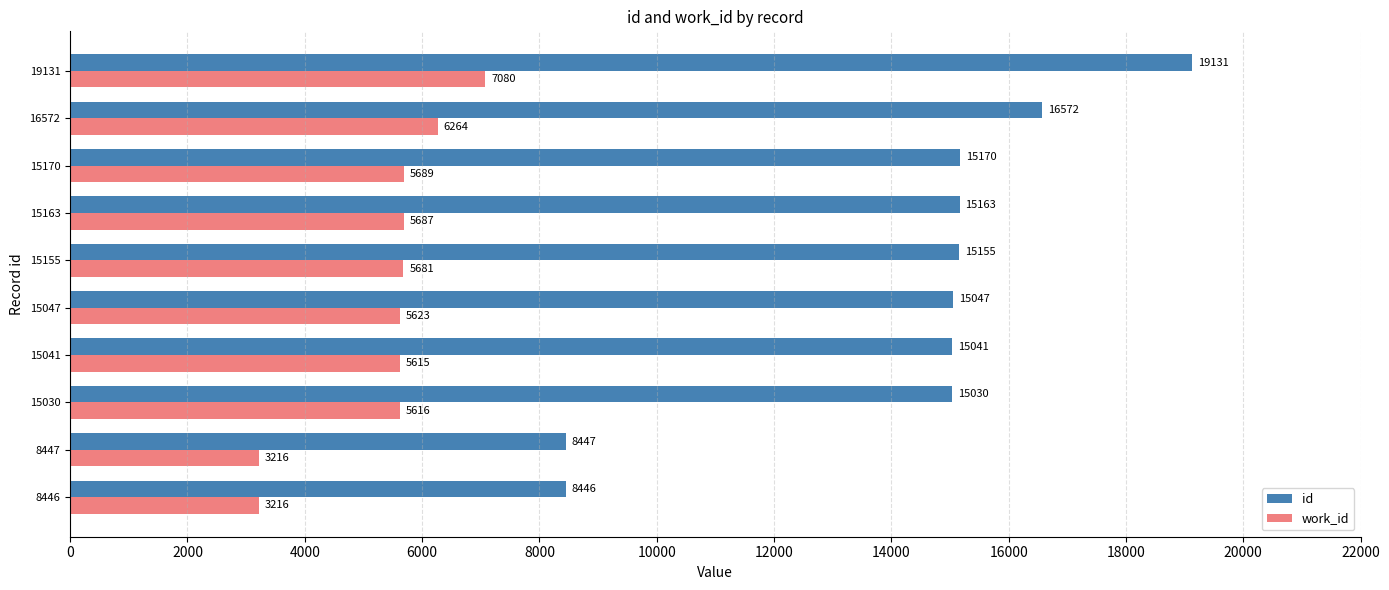

What is the total value across all series at 15155?

20836